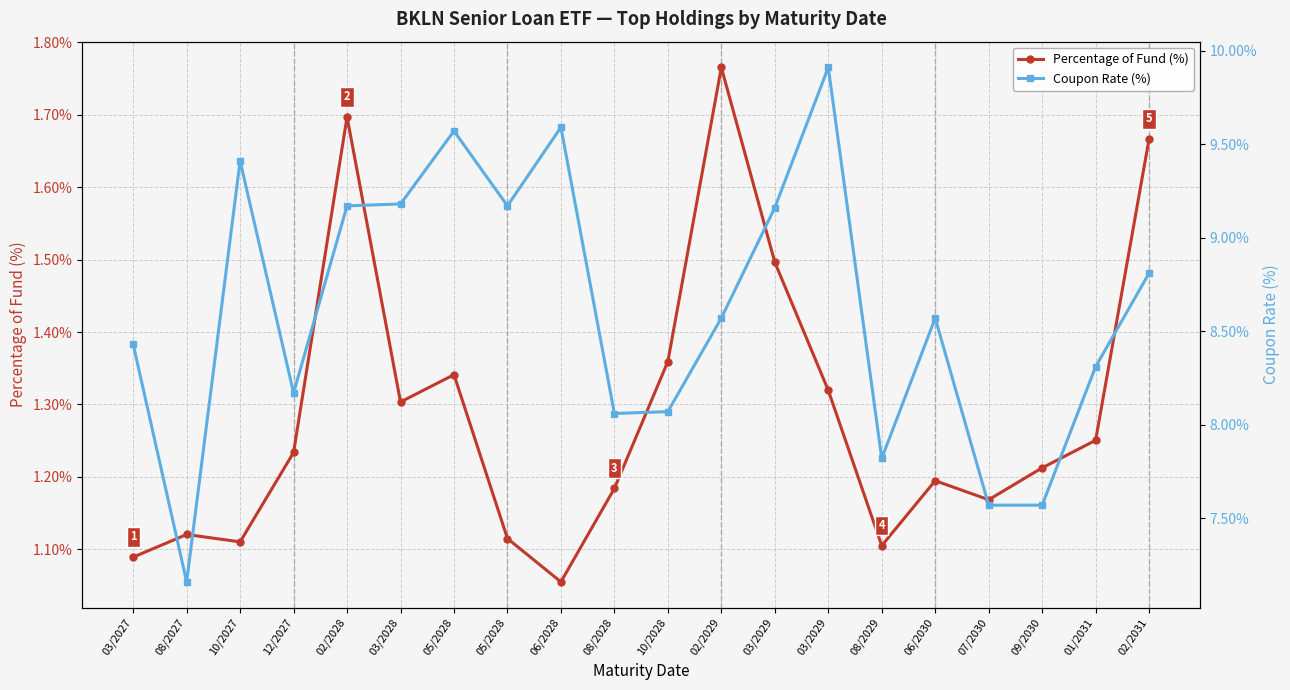

True or false: Percentage of Fund (%) and Coupon Rate (%) cross at least once.

False